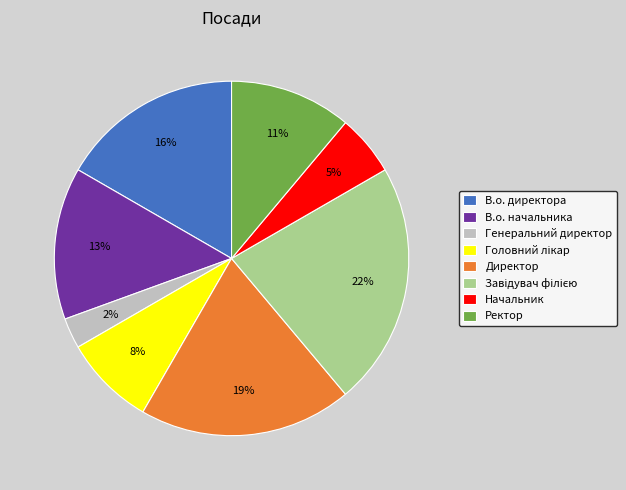

Is the sum of Генеральний директор and Начальник greater than half?

No